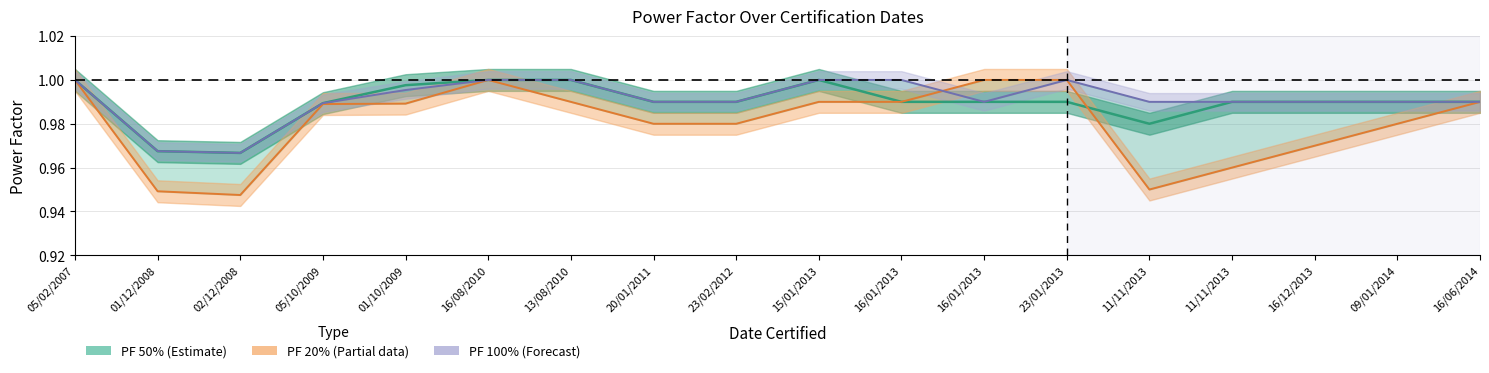

List the labels in order of PF 20% value, smallest first.

02/12/2008, 01/12/2008, 11/11/2013, 11/11/2013, 16/12/2013, 20/01/2011, 23/02/2012, 09/01/2014, 05/10/2009, 01/10/2009, 13/08/2010, 15/01/2013, 16/01/2013, 16/06/2014, 05/02/2007, 16/08/2010, 16/01/2013, 23/01/2013